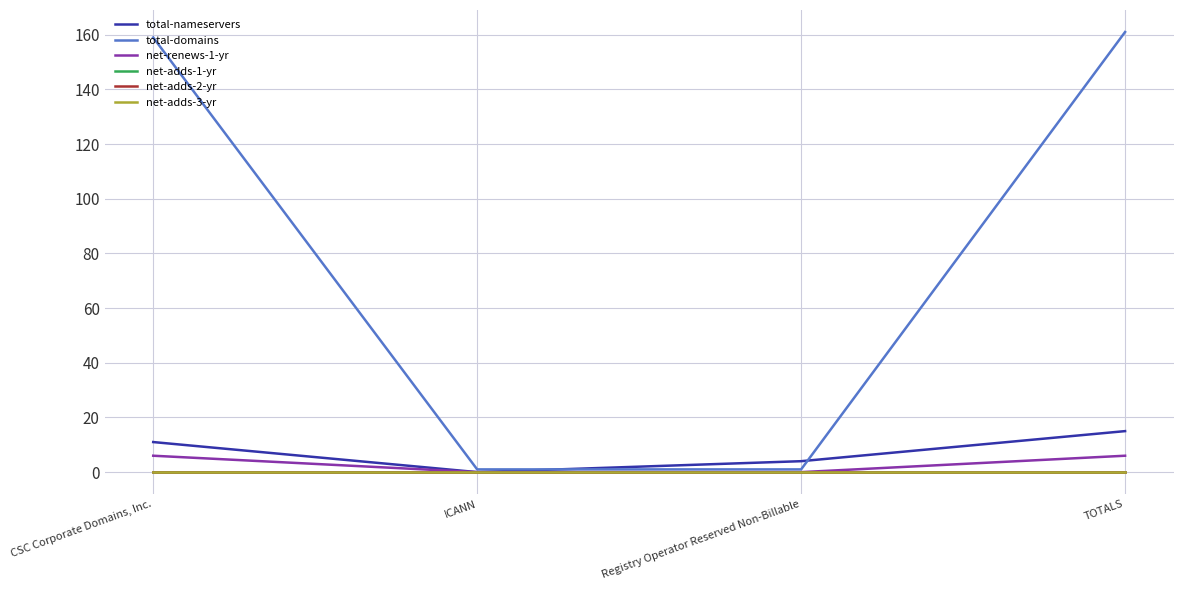

Does the chart have visible grid lines?

Yes